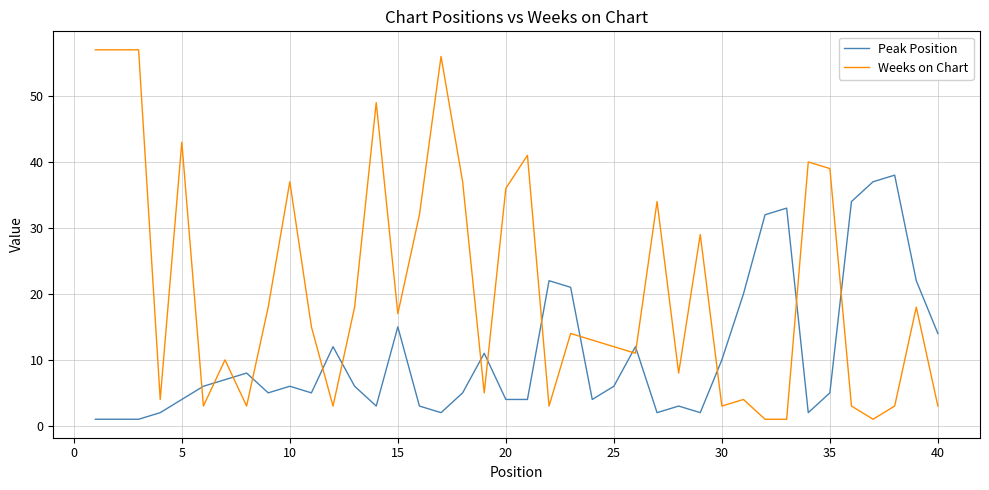

What are all the series names shown in the legend?

Peak Position, Weeks on Chart